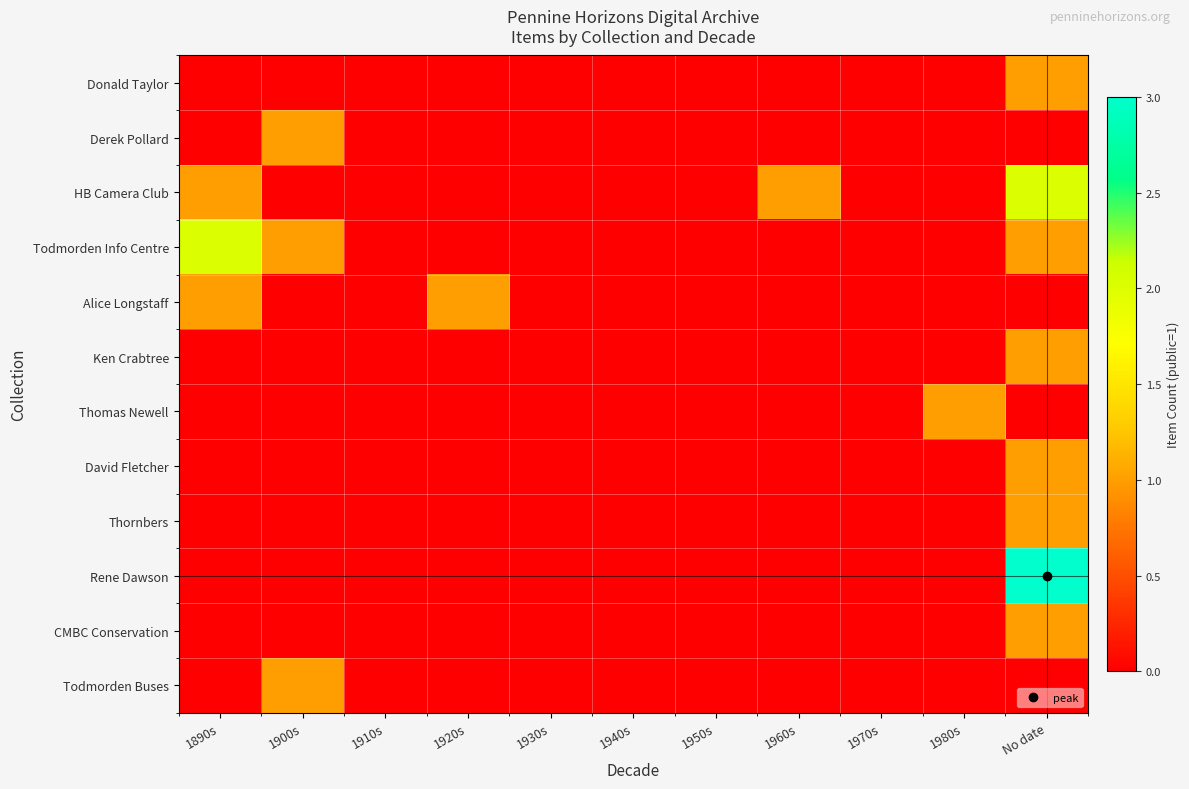

Reading left to right, list all the values displayed in this chart.

Donald Taylor: 1890s=0	1900s=0	1910s=0	1920s=0	1930s=0	1940s=0	1950s=0	1960s=0	1970s=0	1980s=0	No date=1
Derek Pollard: 1890s=0	1900s=1	1910s=0	1920s=0	1930s=0	1940s=0	1950s=0	1960s=0	1970s=0	1980s=0	No date=0
HB Camera Club: 1890s=1	1900s=0	1910s=0	1920s=0	1930s=0	1940s=0	1950s=0	1960s=1	1970s=0	1980s=0	No date=2
Todmorden Info Centre: 1890s=2	1900s=1	1910s=0	1920s=0	1930s=0	1940s=0	1950s=0	1960s=0	1970s=0	1980s=0	No date=1
Alice Longstaff: 1890s=1	1900s=0	1910s=0	1920s=1	1930s=0	1940s=0	1950s=0	1960s=0	1970s=0	1980s=0	No date=0
Ken Crabtree: 1890s=0	1900s=0	1910s=0	1920s=0	1930s=0	1940s=0	1950s=0	1960s=0	1970s=0	1980s=0	No date=1
Thomas Newell: 1890s=0	1900s=0	1910s=0	1920s=0	1930s=0	1940s=0	1950s=0	1960s=0	1970s=0	1980s=1	No date=0
David Fletcher: 1890s=0	1900s=0	1910s=0	1920s=0	1930s=0	1940s=0	1950s=0	1960s=0	1970s=0	1980s=0	No date=1
Thornbers: 1890s=0	1900s=0	1910s=0	1920s=0	1930s=0	1940s=0	1950s=0	1960s=0	1970s=0	1980s=0	No date=1
Rene Dawson: 1890s=0	1900s=0	1910s=0	1920s=0	1930s=0	1940s=0	1950s=0	1960s=0	1970s=0	1980s=0	No date=3
CMBC Conservation: 1890s=0	1900s=0	1910s=0	1920s=0	1930s=0	1940s=0	1950s=0	1960s=0	1970s=0	1980s=0	No date=1
Todmorden Buses: 1890s=0	1900s=1	1910s=0	1920s=0	1930s=0	1940s=0	1950s=0	1960s=0	1970s=0	1980s=0	No date=0